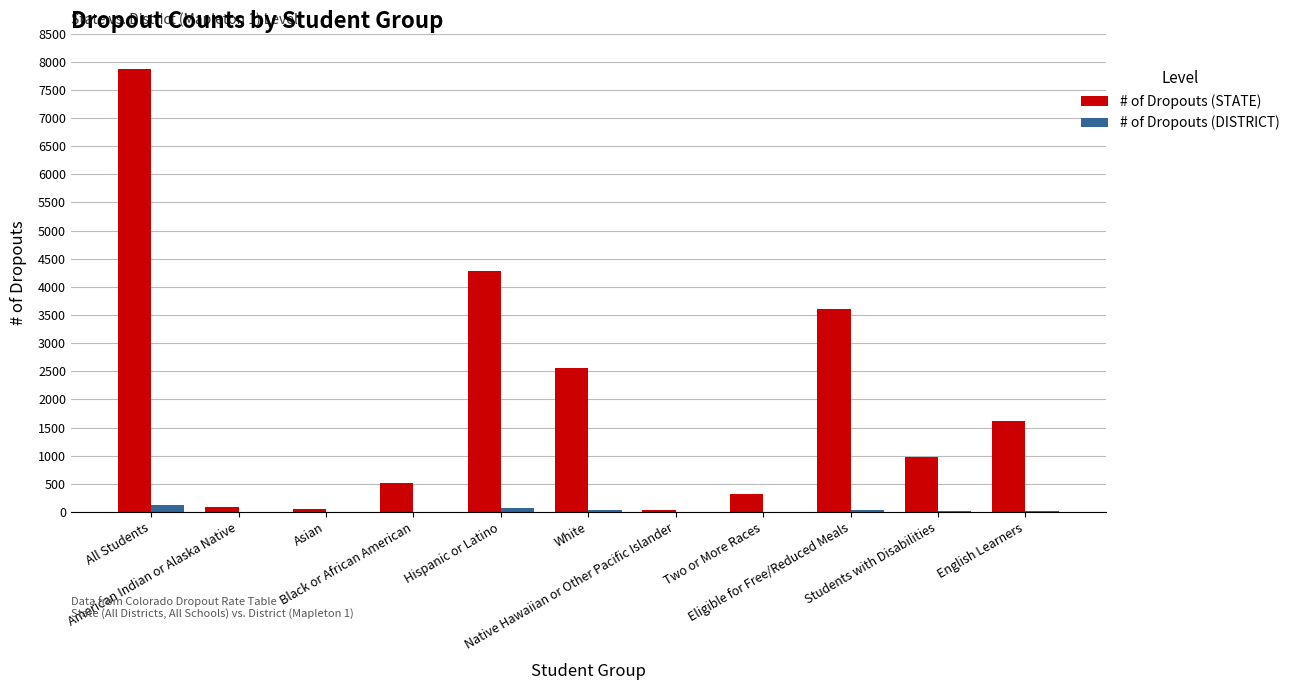

What is the average value of the # of Dropouts (STATE) series?

1993